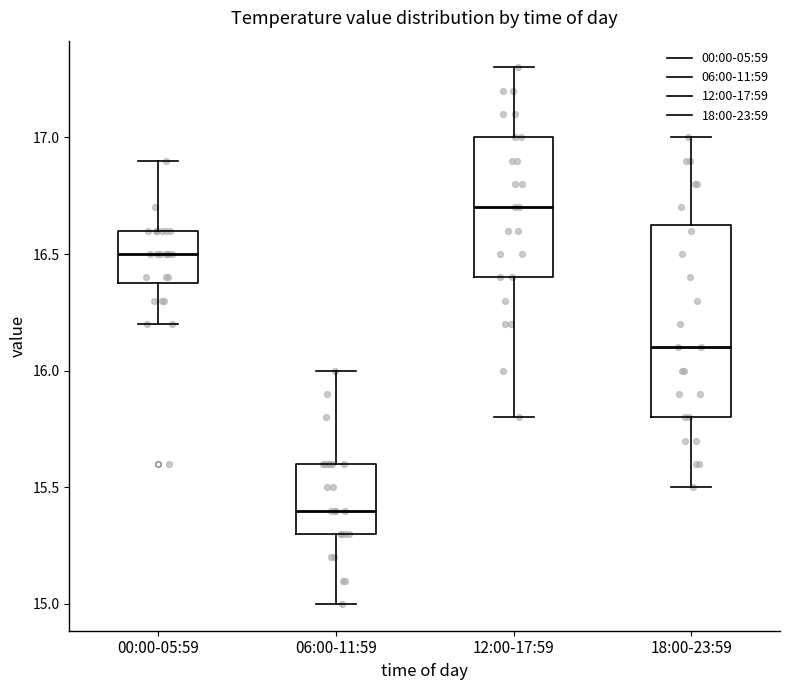

Where is the lower edge of the box for 12:00-17:59 on the y-axis? The values are not printed on the chart, so give them approximately, as read against the axis.

16.40